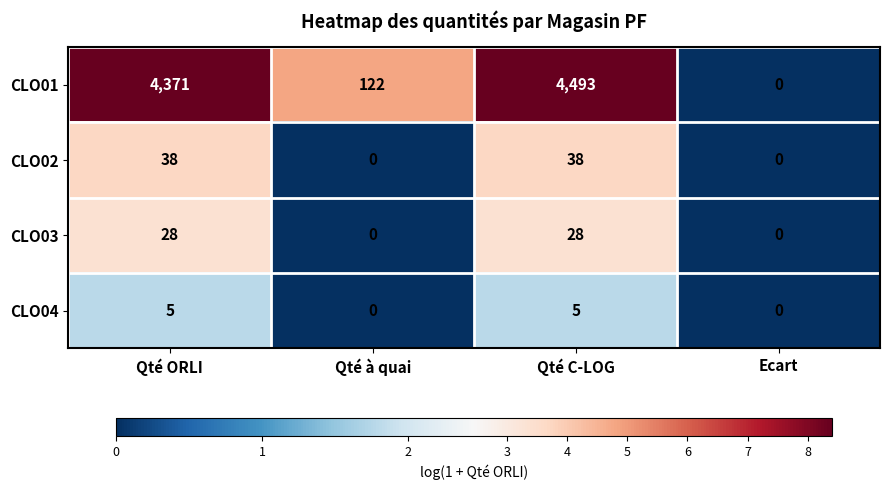

How many CLO04 values are between 0 and 5?

4